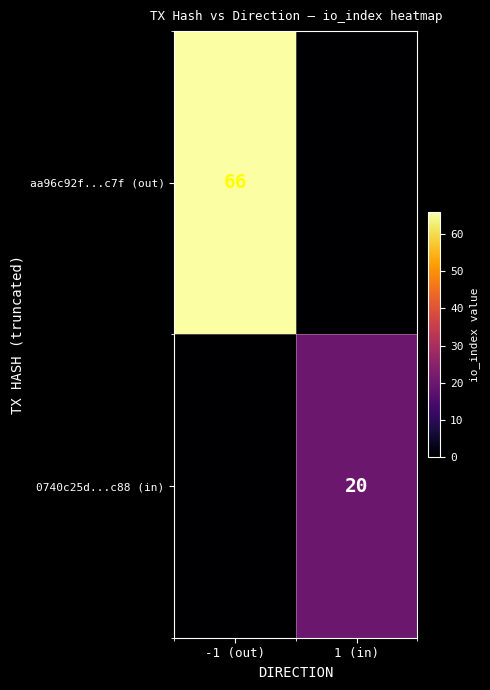

The 0740c25d...c88 (in) series shows 20 at 1 (in). True or false?

True